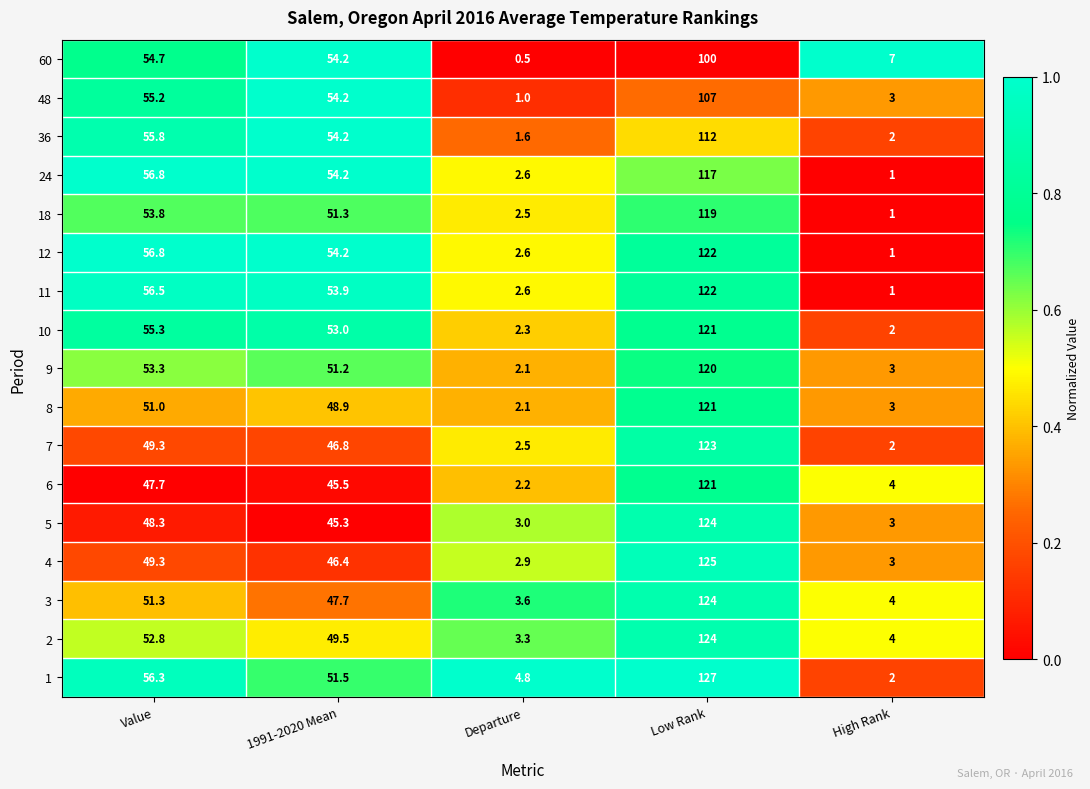

At which category does the chart reach its peak across all series?

Low Rank